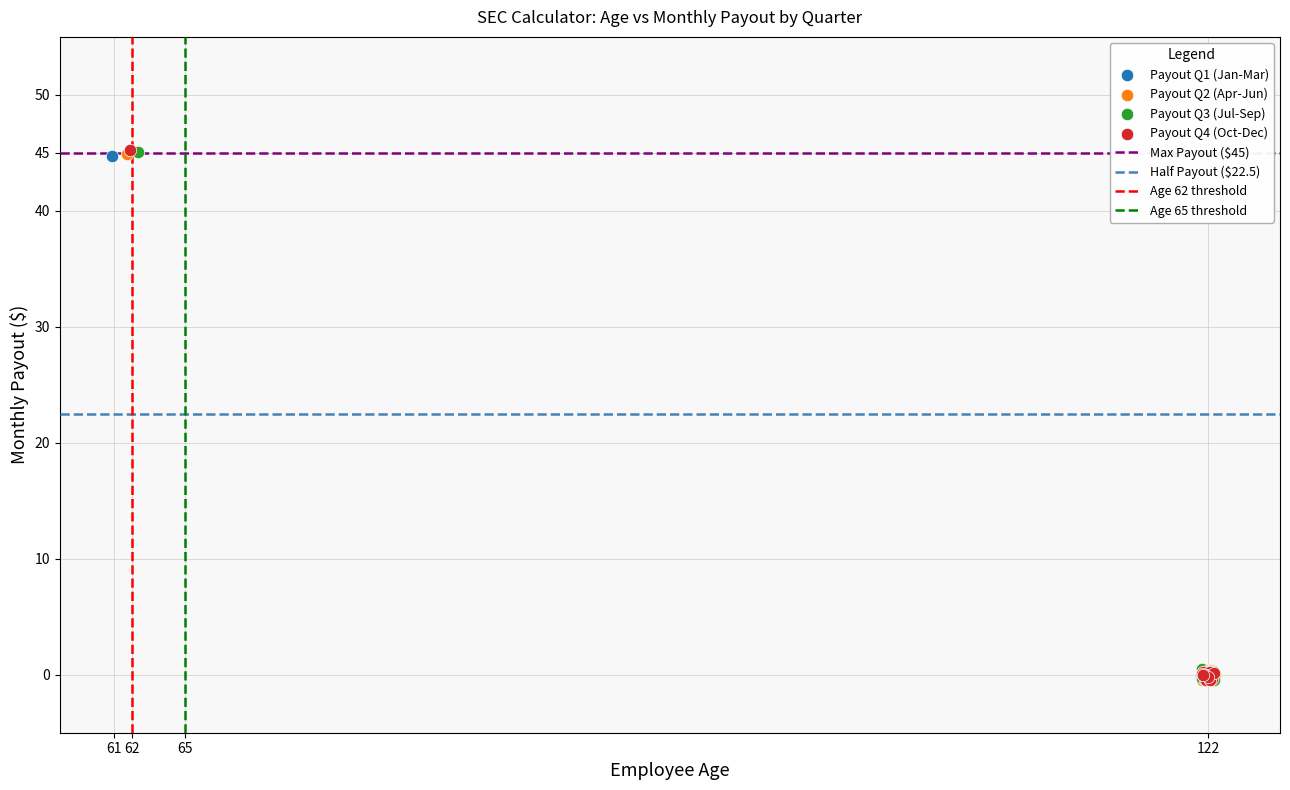

Which series has the largest Y range (max minus min)?

Payout Q4 (Oct-Dec)